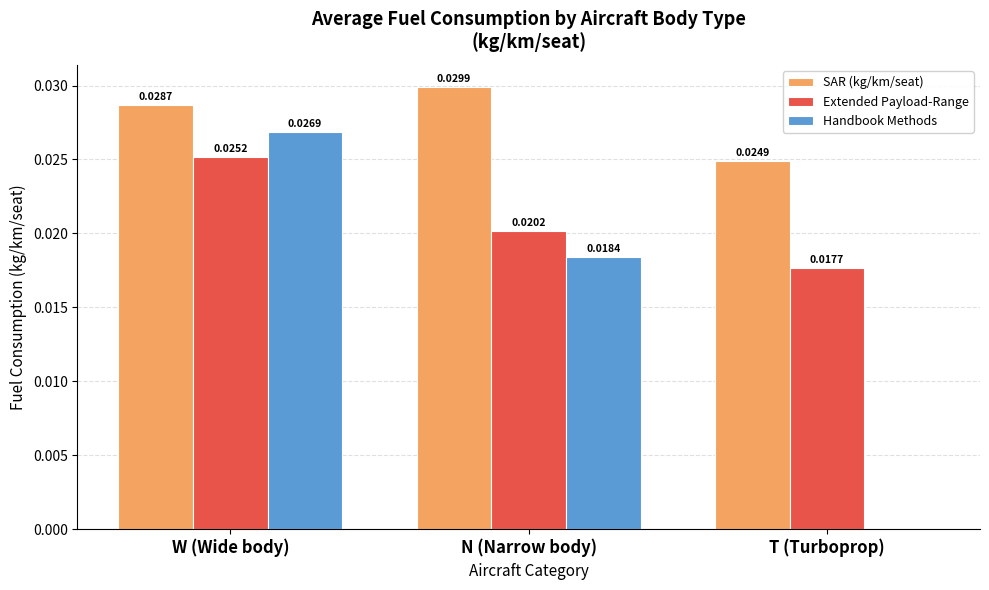

Which series changed the most between W (Wide body) and T (Turboprop)?

Handbook Methods